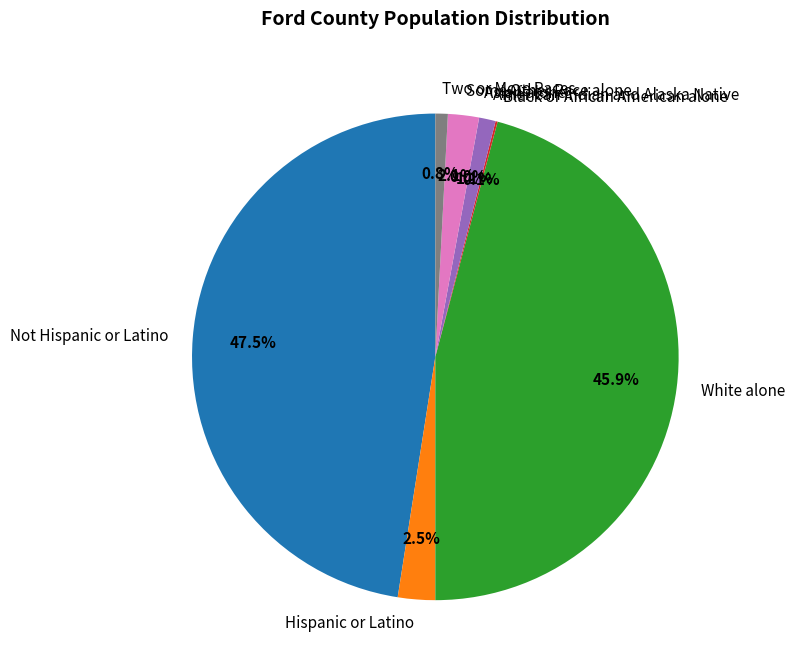

To the nearest percent, what percentage of the pie is Some Other Race alone?

2%